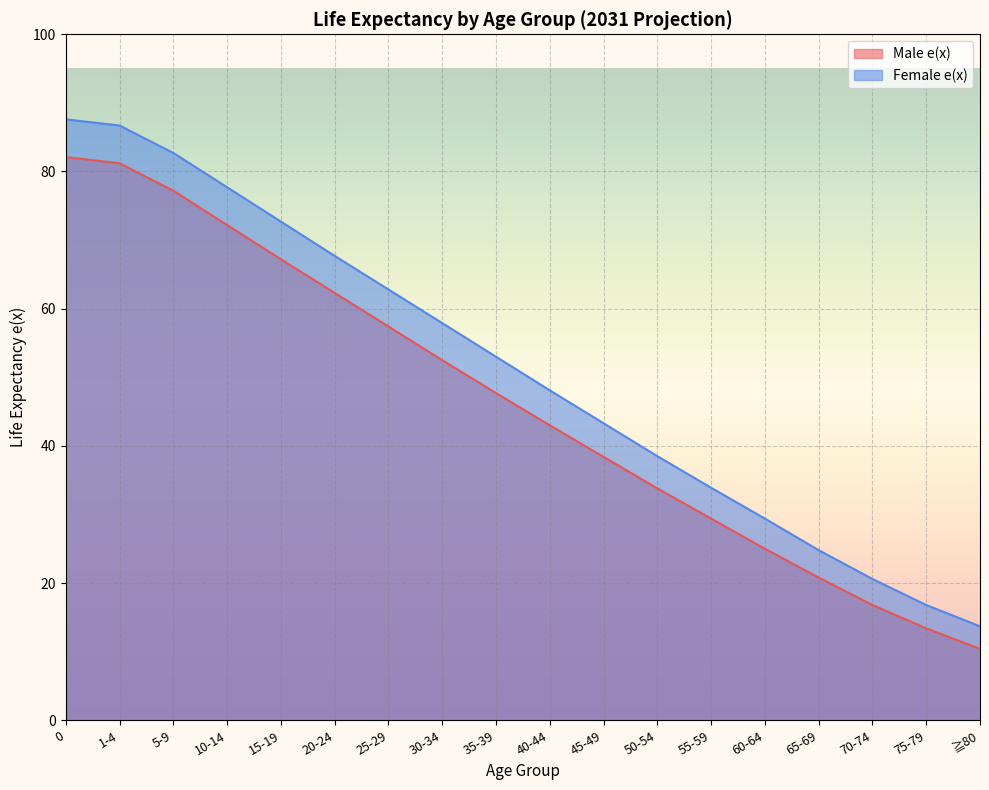

What is the maximum value shown in the chart?

87.6